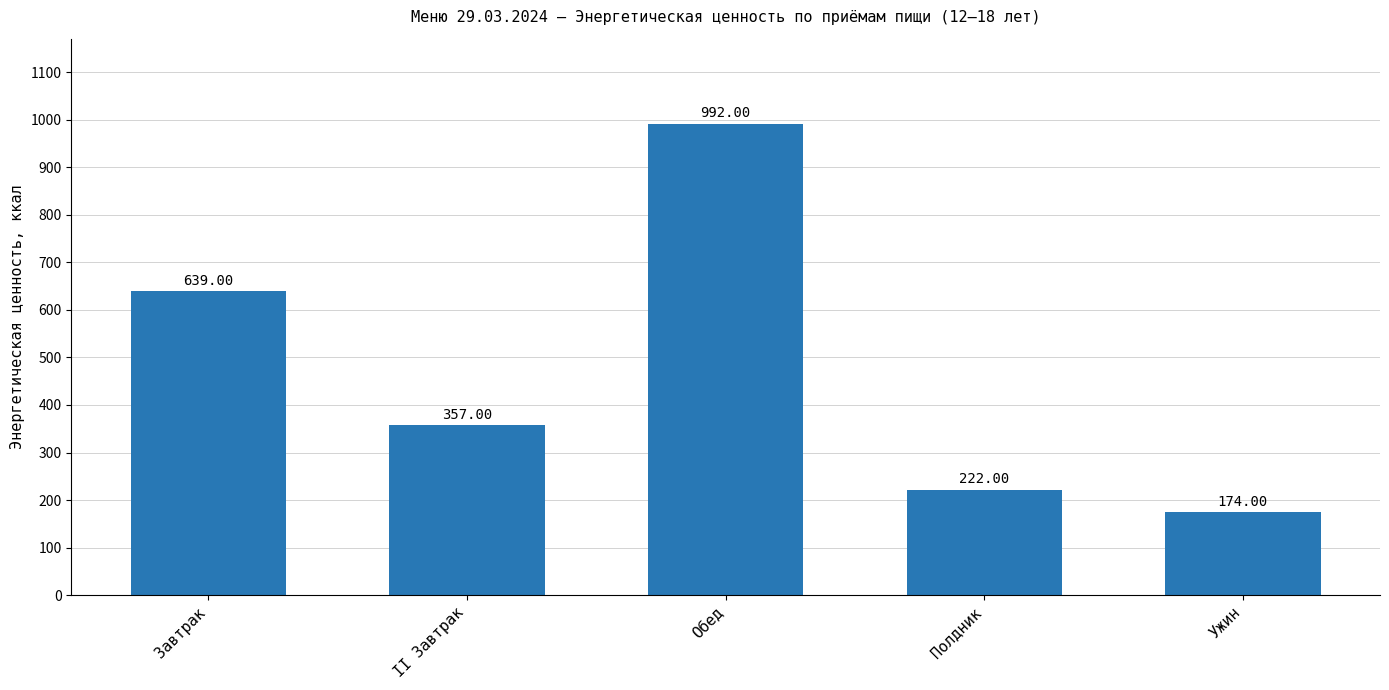

What is the maximum value shown in the chart?

992